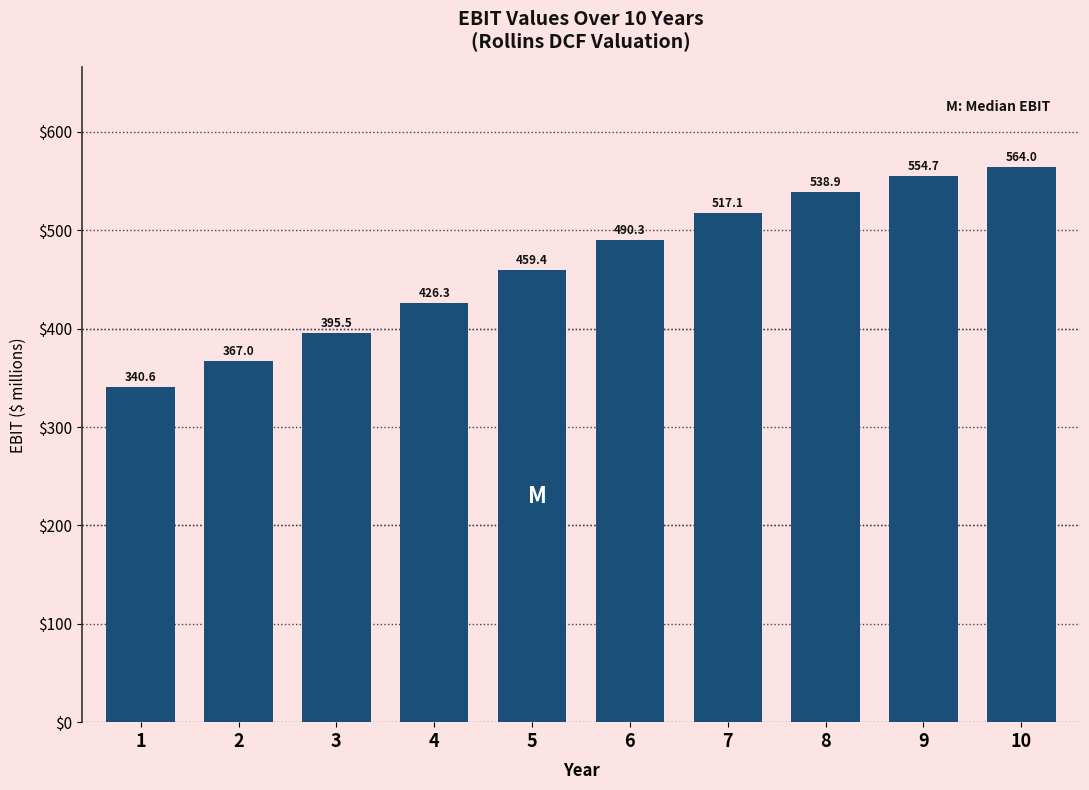

Reading right to left, what are all the values shown in this chart?

10=564.0	9=554.7	8=538.9	7=517.1	6=490.3	5=459.4	4=426.3	3=395.5	2=367.0	1=340.6